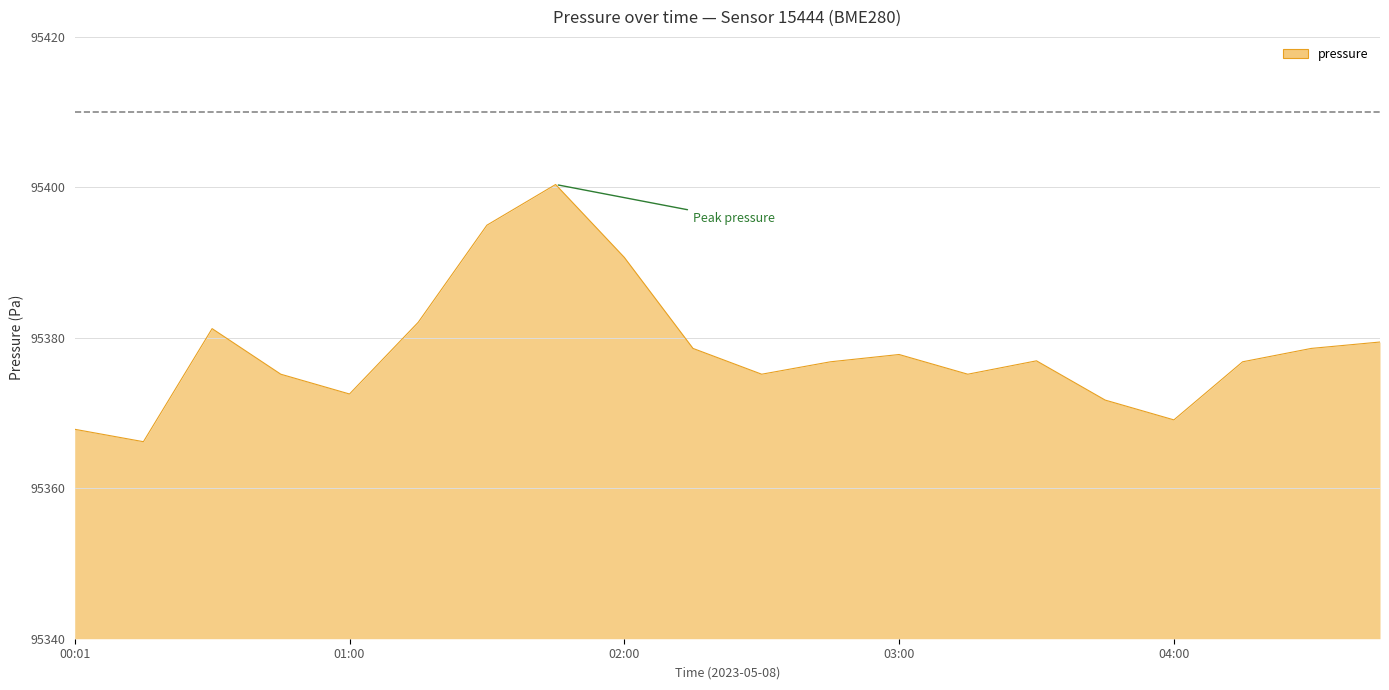

What is the smallest value displayed?

95366.2